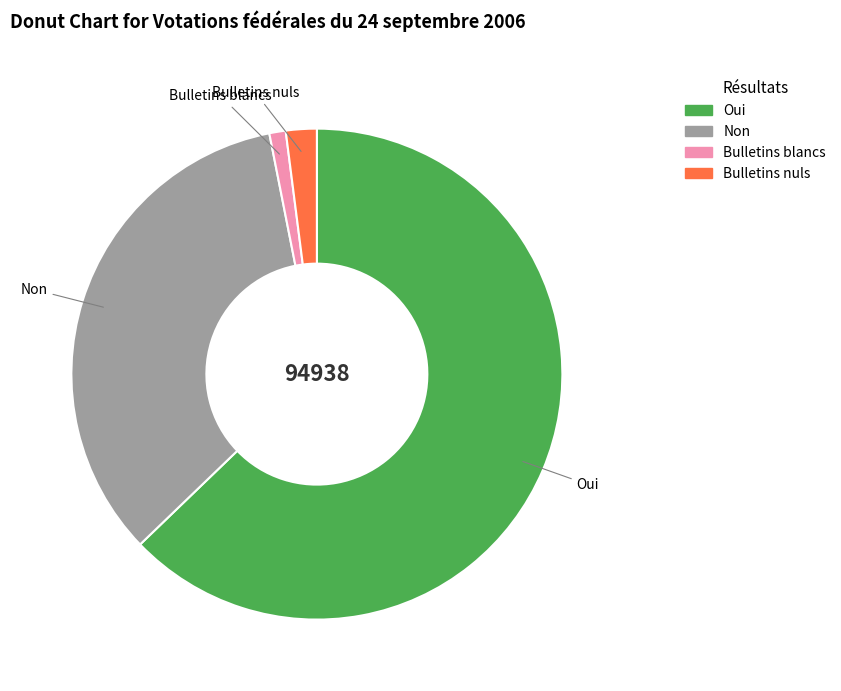

Does Bulletins blancs account for over 50% of the chart?

No